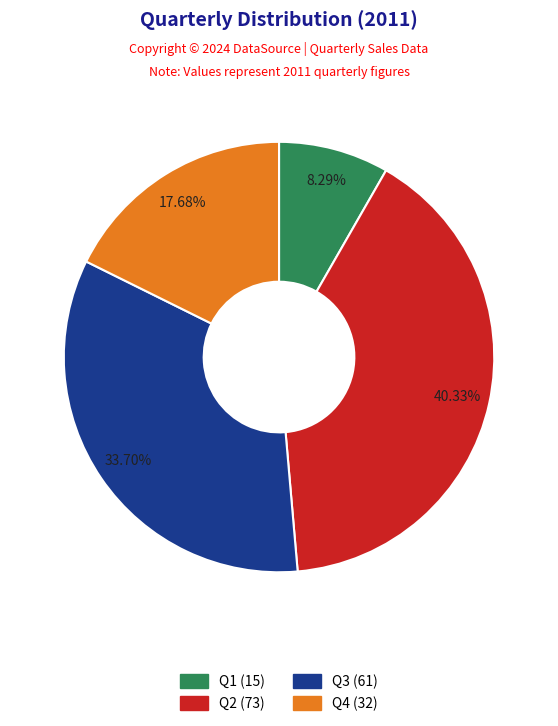

True or false: Q2 accounts for 47% of the total.

False